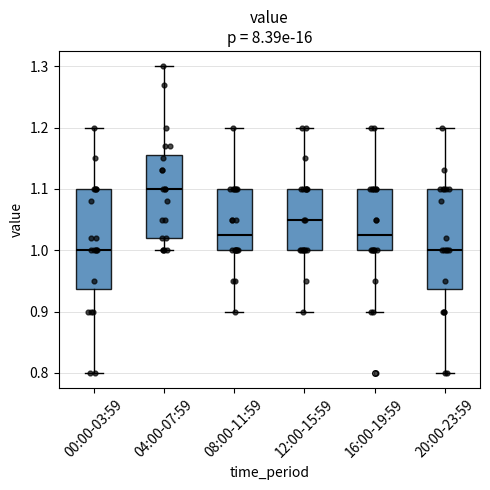

Reading left to right, transcribe this box plot: for each box, give where its median line is, the range the box spans, and where its two whiskers end, as read against the y-axis. The values are not printed on the chart, so give them approximately, as read against the axis.

00:00-03:59: median 1.00, box 0.94 to 1.10, whiskers 0.80 to 1.20
04:00-07:59: median 1.10, box 1.02 to 1.16, whiskers 1.00 to 1.30
08:00-11:59: median 1.03, box 1.00 to 1.10, whiskers 0.90 to 1.20
12:00-15:59: median 1.05, box 1.00 to 1.10, whiskers 0.90 to 1.20
16:00-19:59: median 1.03, box 1.00 to 1.10, whiskers 0.90 to 1.20
20:00-23:59: median 1.00, box 0.94 to 1.10, whiskers 0.80 to 1.20